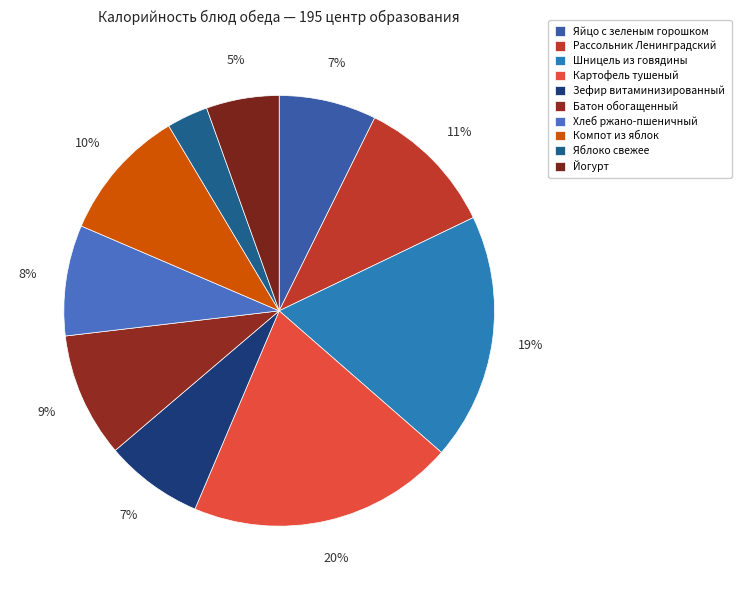

Is it true that Шницель из говядины is 19% of the pie?

True